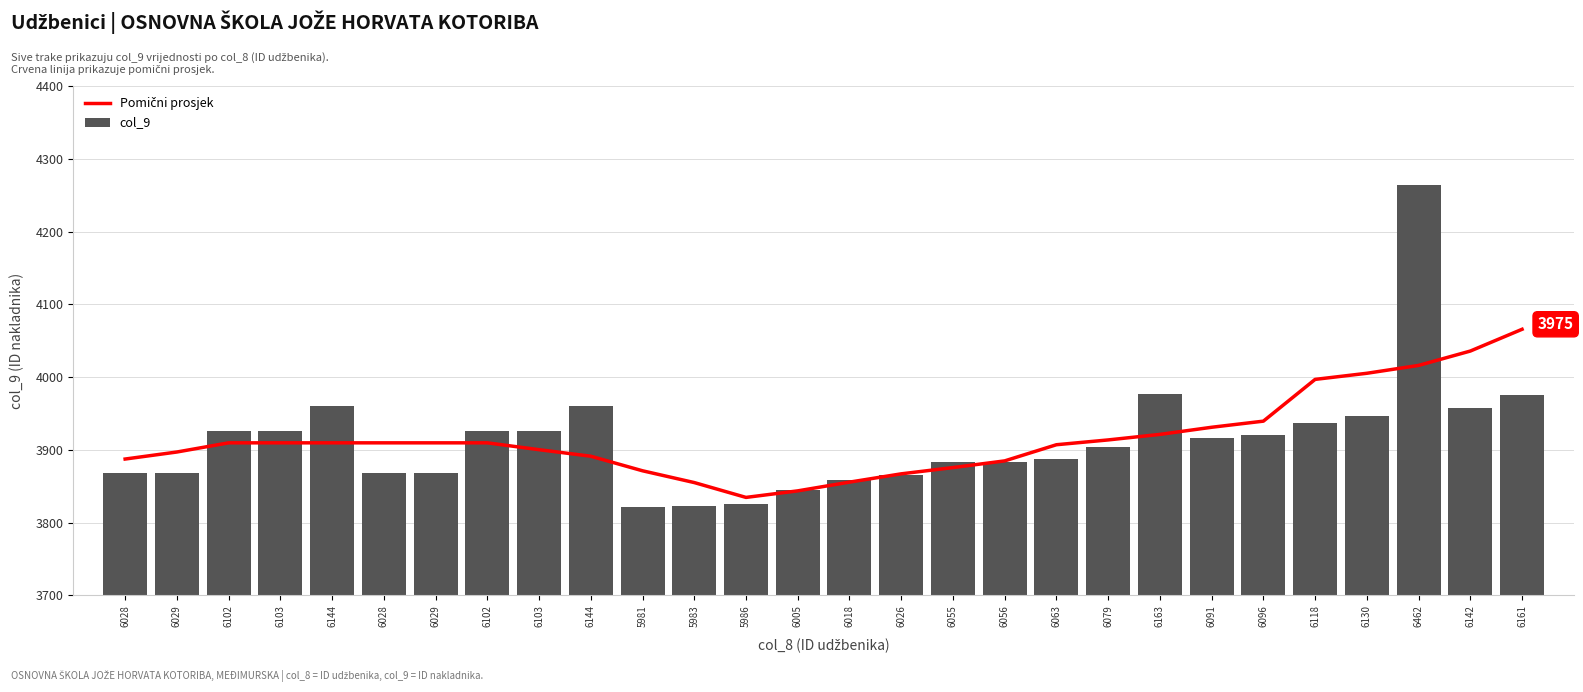

What is the difference between the maximum and second lowest values in the Pomični prosjek series?

222.1